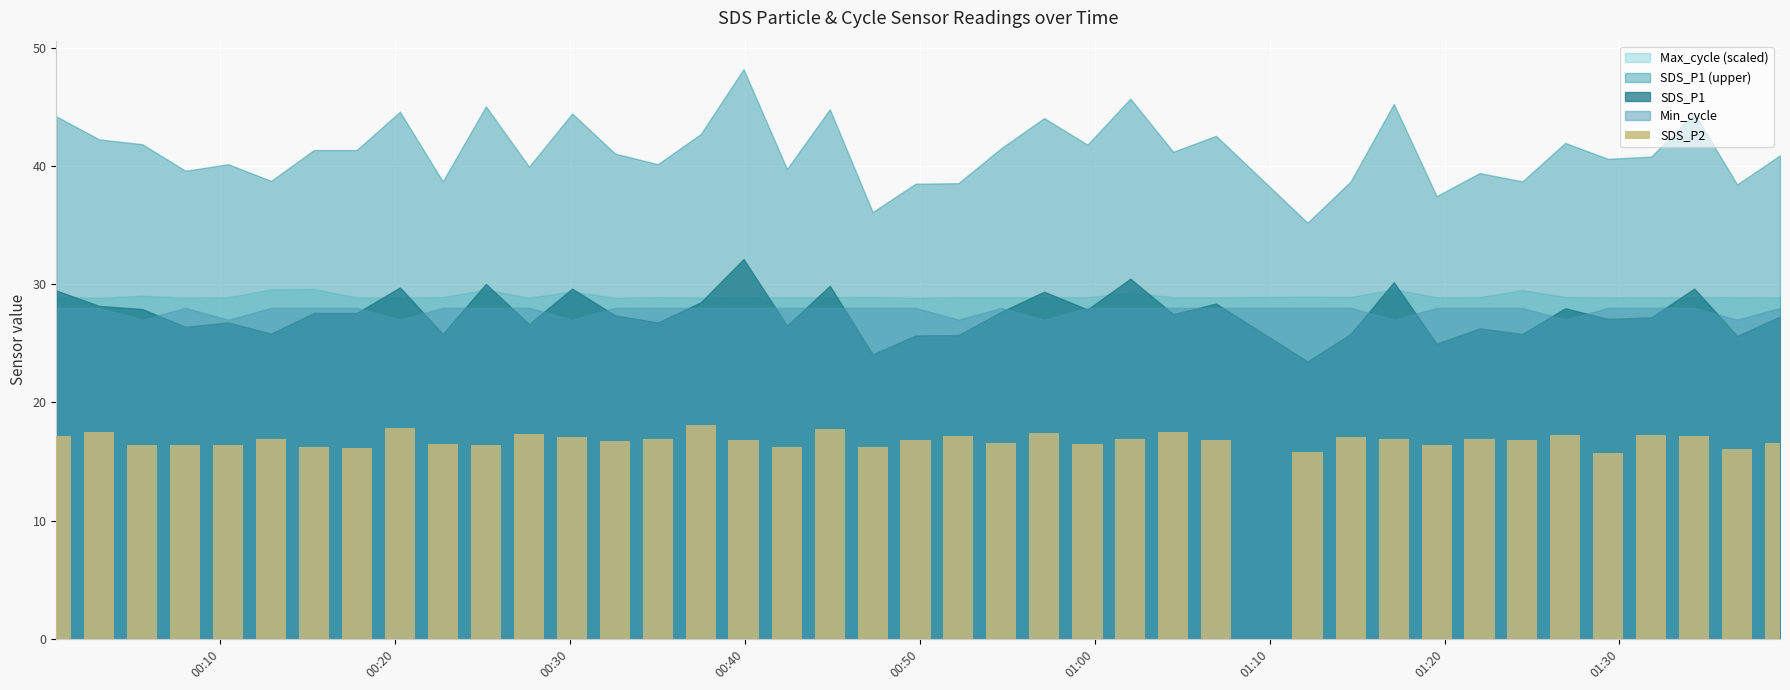

How many bars are there in total?

40